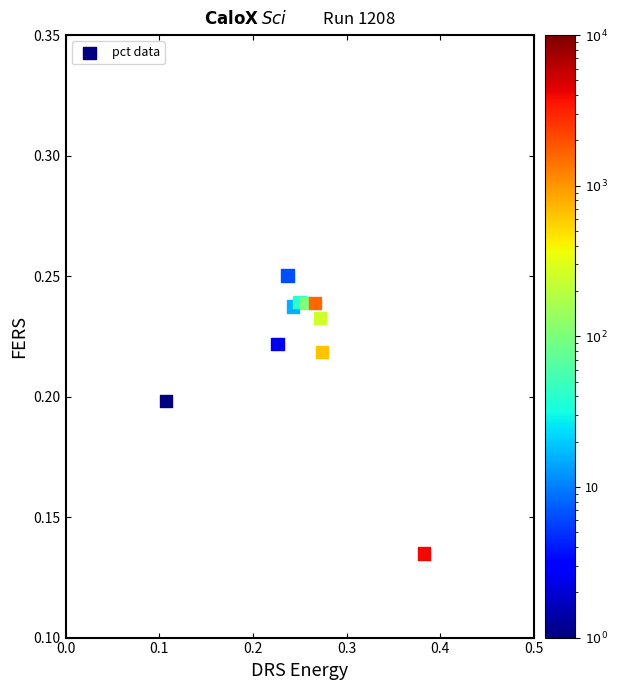

How many points are shown in the scatter plot?

10